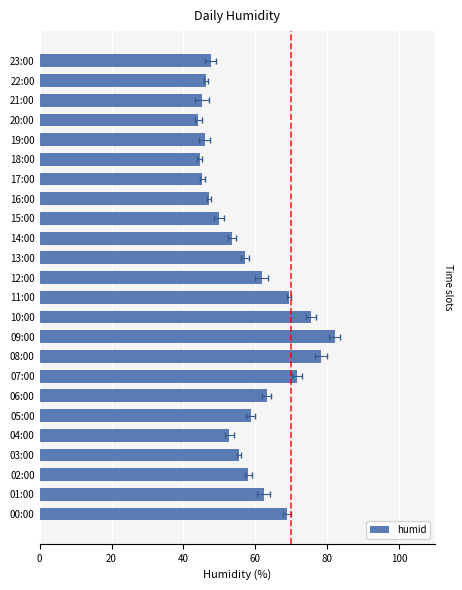

What is the smallest value displayed?

44.2